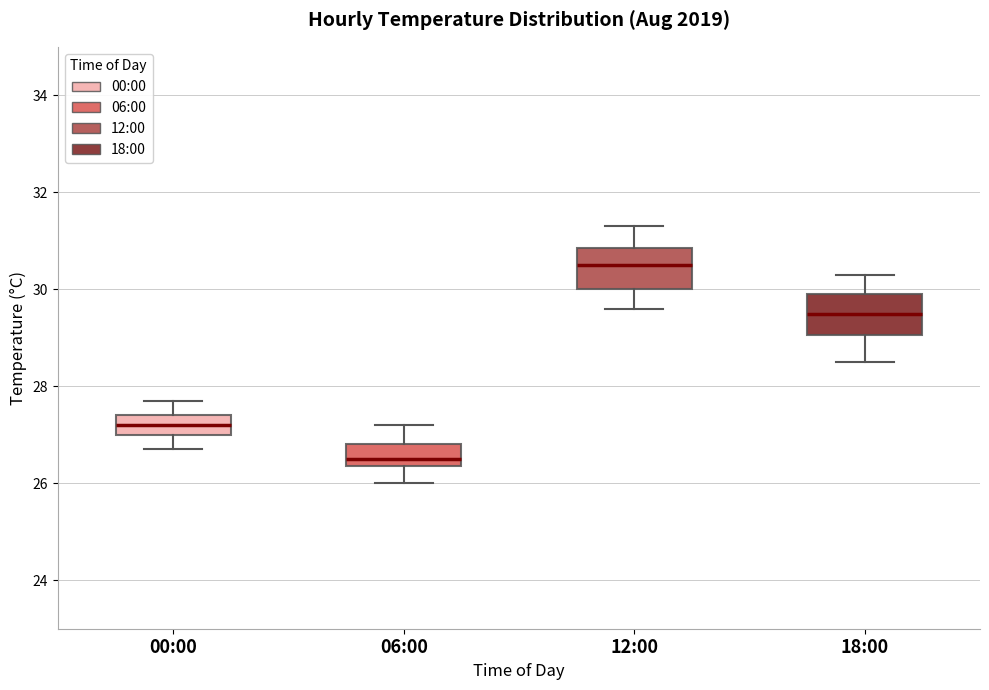

Reading left to right, read every box against the y-axis: the position of its median line, the range the box covers, and the ends of its whiskers. The values are not printed on the chart, so give them approximately, as read against the axis.

00:00: median 27.2, box 27.0 to 27.4, whiskers 26.8 to 27.8
06:00: median 26.6, box 26.4 to 26.8, whiskers 26.0 to 27.2
12:00: median 30.6, box 30.0 to 30.8, whiskers 29.6 to 31.4
18:00: median 29.6, box 29.0 to 30.0, whiskers 28.6 to 30.4